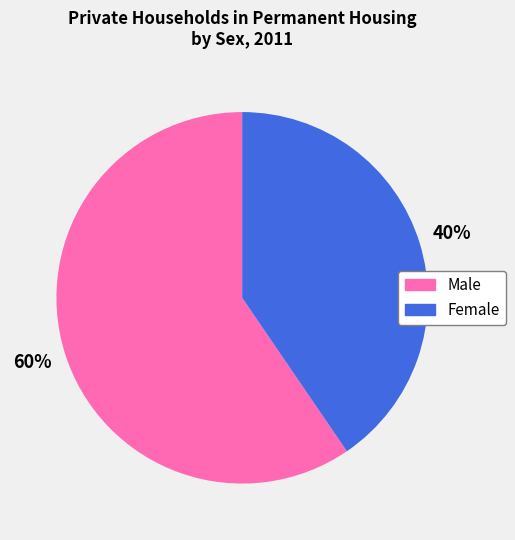

Count the number of slices in the pie.

2